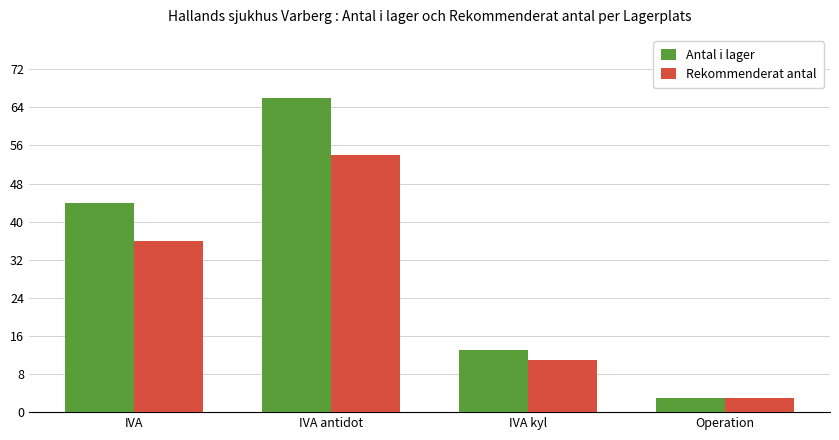

Which series changed the most between IVA antidot and IVA kyl?

Antal i lager